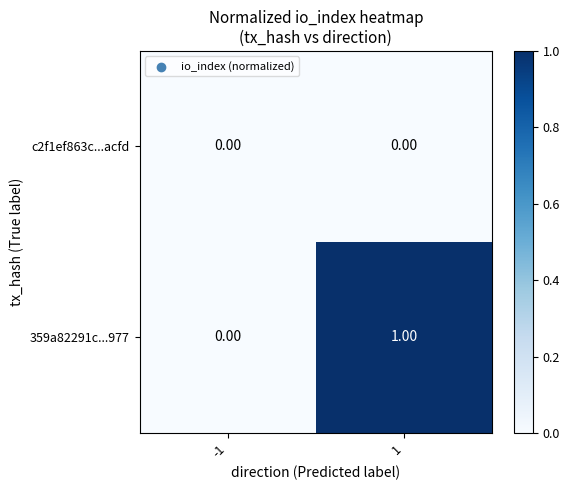

List the series in order of their overall mean, lowest first.

c2f1ef863c...acfd, 359a82291c...977